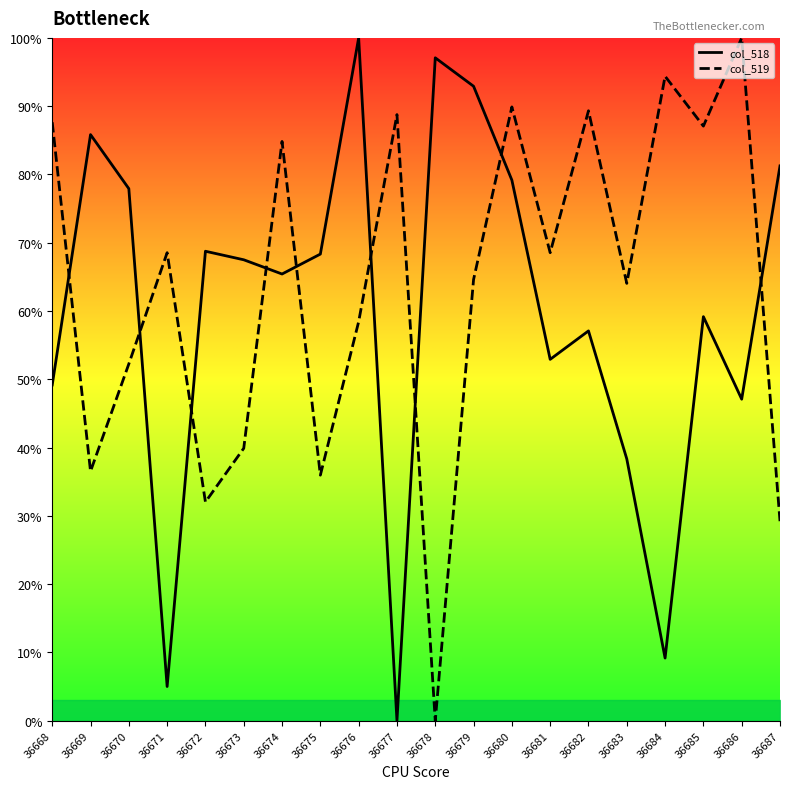

Where do col_518 and col_519 first cross each other?

36668 and 36669